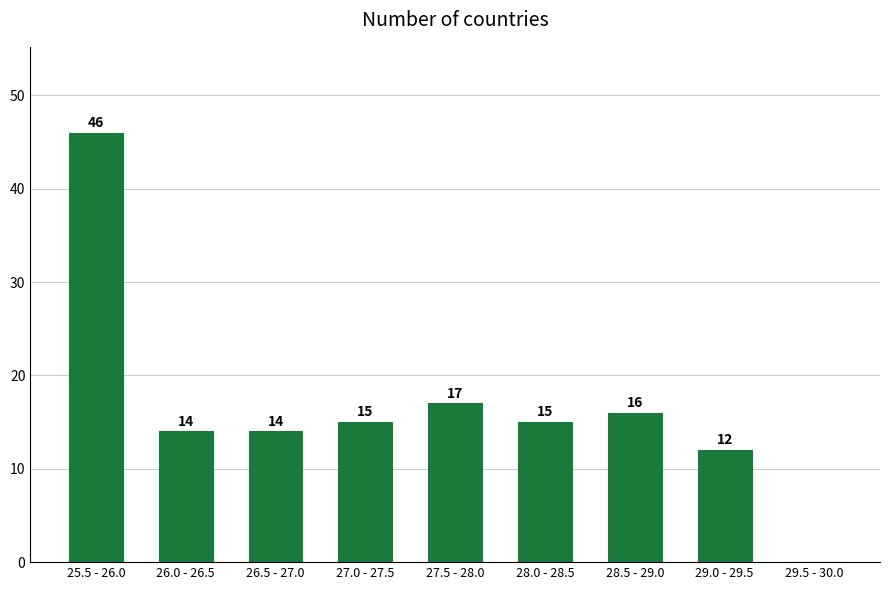

Reading left to right, list all the values displayed in this chart.

25.5 - 26.0=46	26.0 - 26.5=14	26.5 - 27.0=14	27.0 - 27.5=15	27.5 - 28.0=17	28.0 - 28.5=15	28.5 - 29.0=16	29.0 - 29.5=12	29.5 - 30.0=0